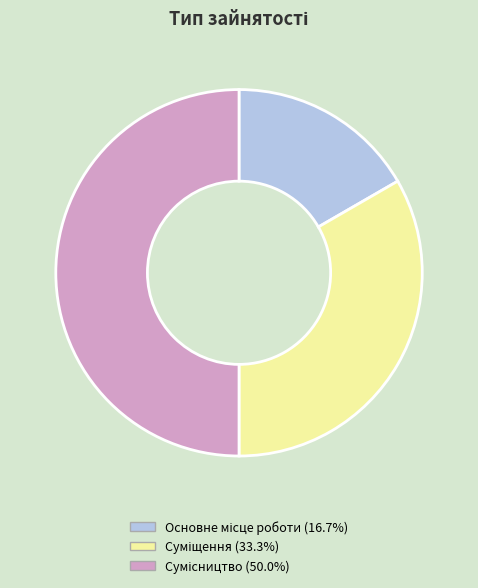

True or false: Сумісництво accounts for 39% of the total.

False